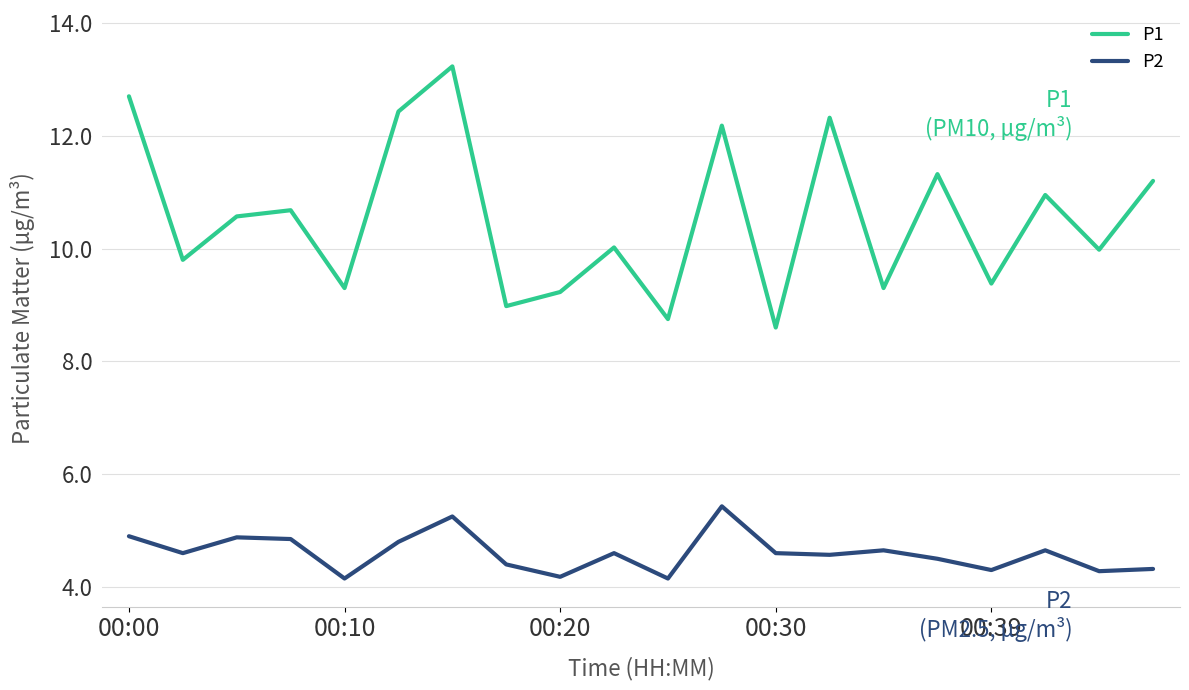

What is the minimum value shown in the chart?

4.2